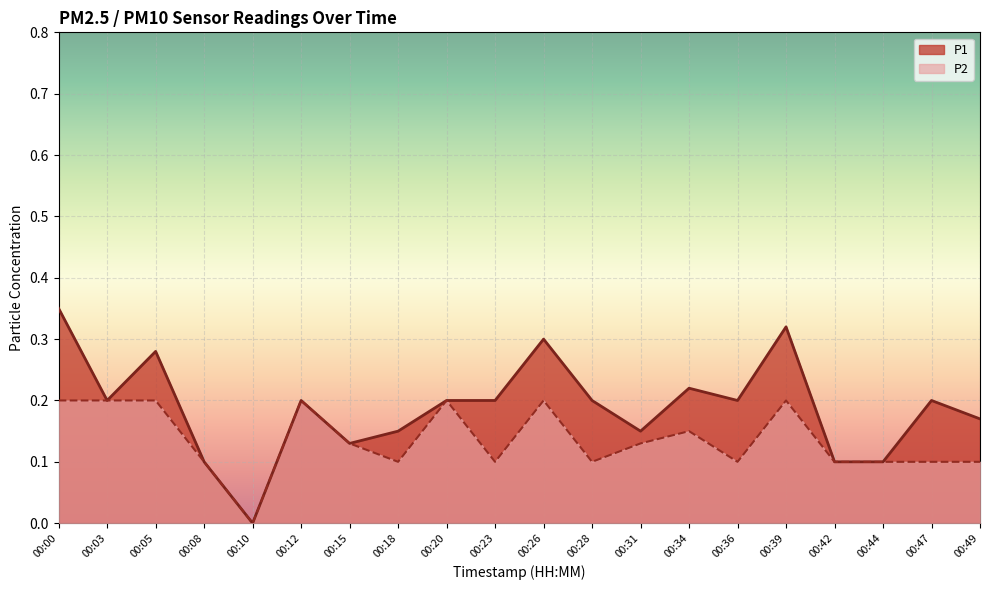

Reading left to right, what are all the values shown in this chart?

P1: 0.3	0.2	0.3	0.1	0.0	0.2	0.1	0.1	0.2	0.2	0.3	0.2	0.1	0.2	0.2	0.3	0.1	0.1	0.2	0.2
P2: 0.2	0.2	0.2	0.1	0.0	0.2	0.1	0.1	0.2	0.1	0.2	0.1	0.1	0.1	0.1	0.2	0.1	0.1	0.1	0.1